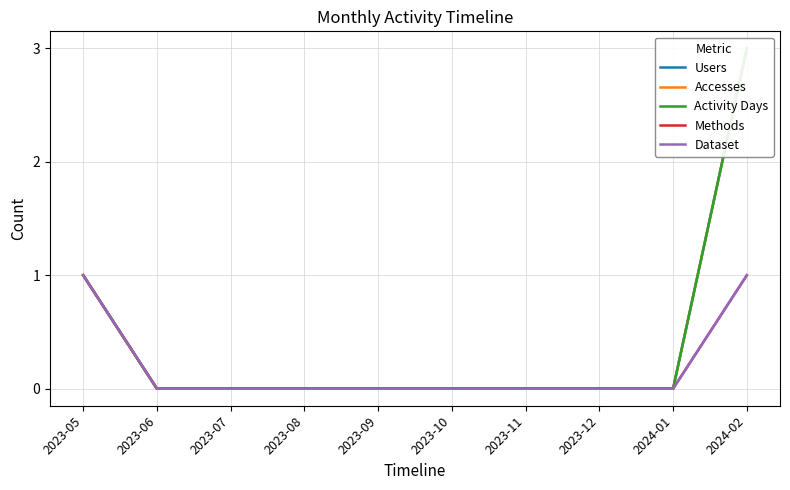

True or false: Users and Dataset intersect in this chart.

False